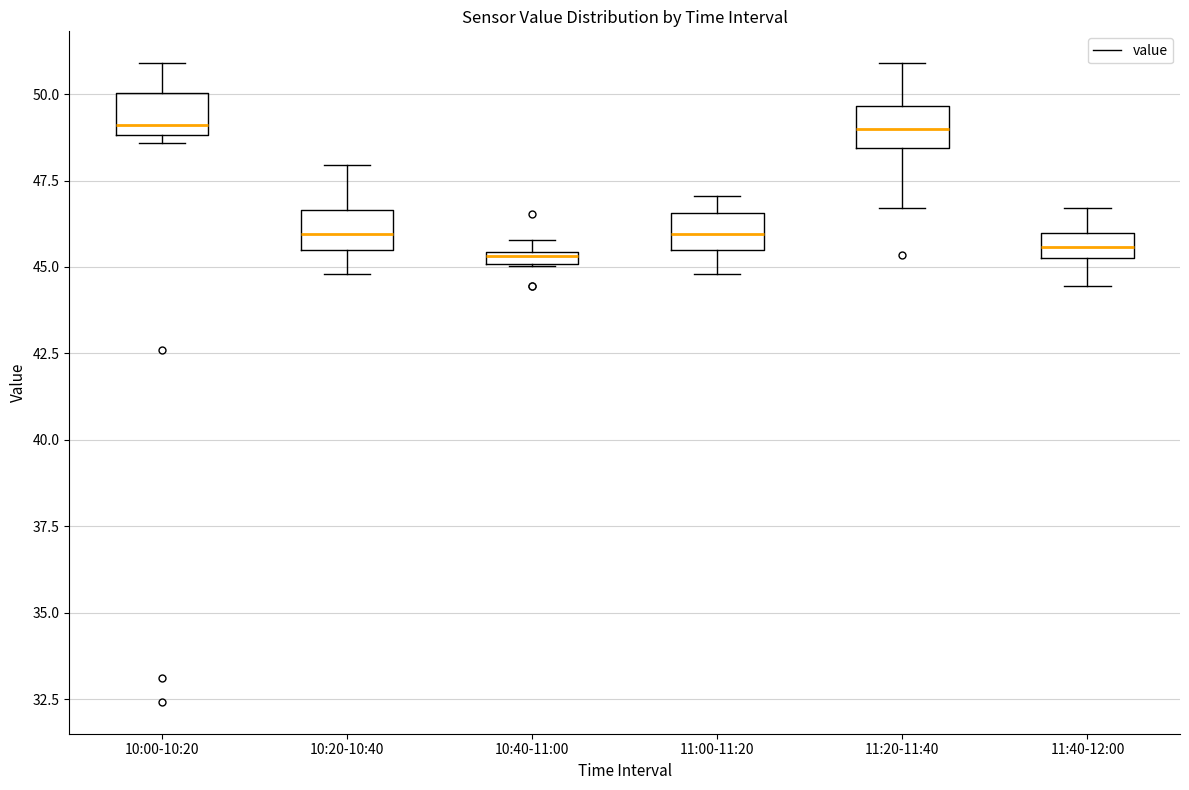

Where does the upper whisker of the box for 11:40-12:00 end on the y-axis? The values are not printed on the chart, so give them approximately, as read against the axis.

46.5